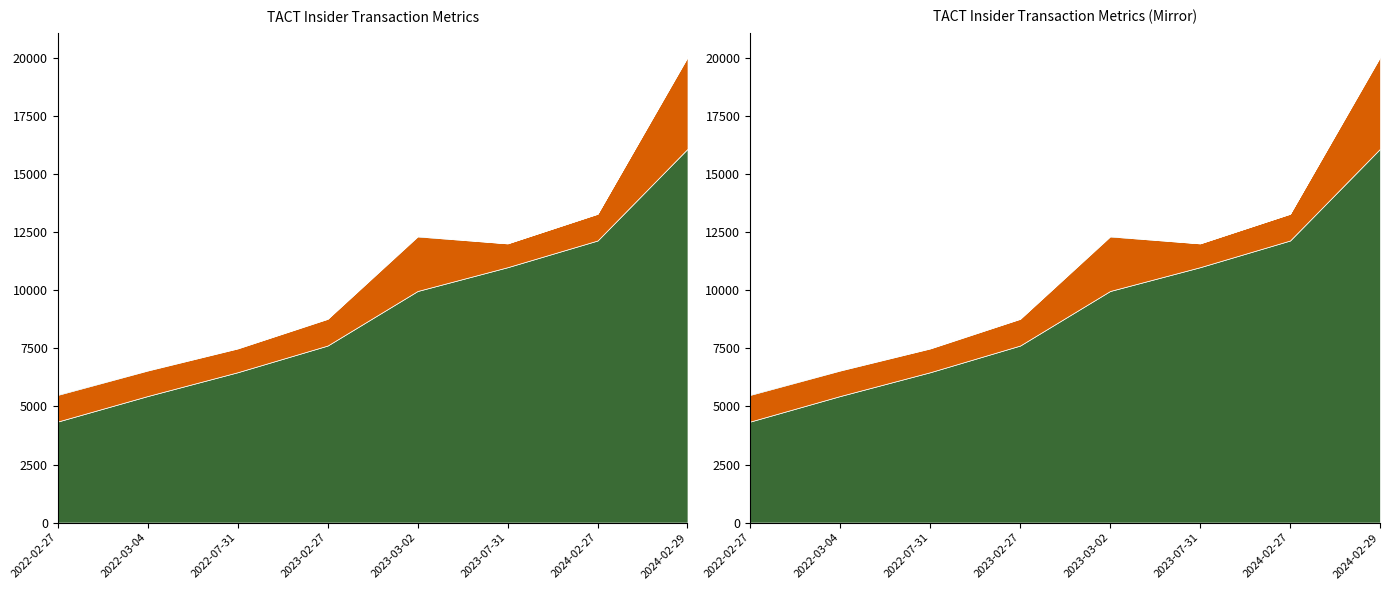

What is the sum of all pctchgSharesOwned values?

182